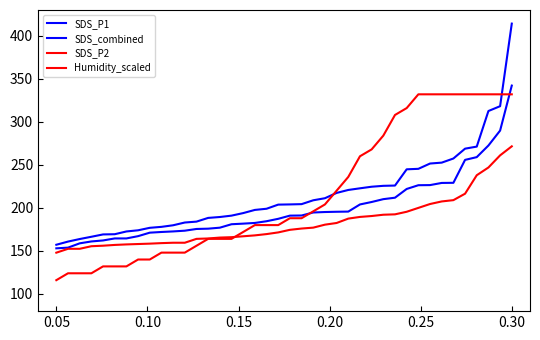

Does the chart display data point markers on the line(s)?

No